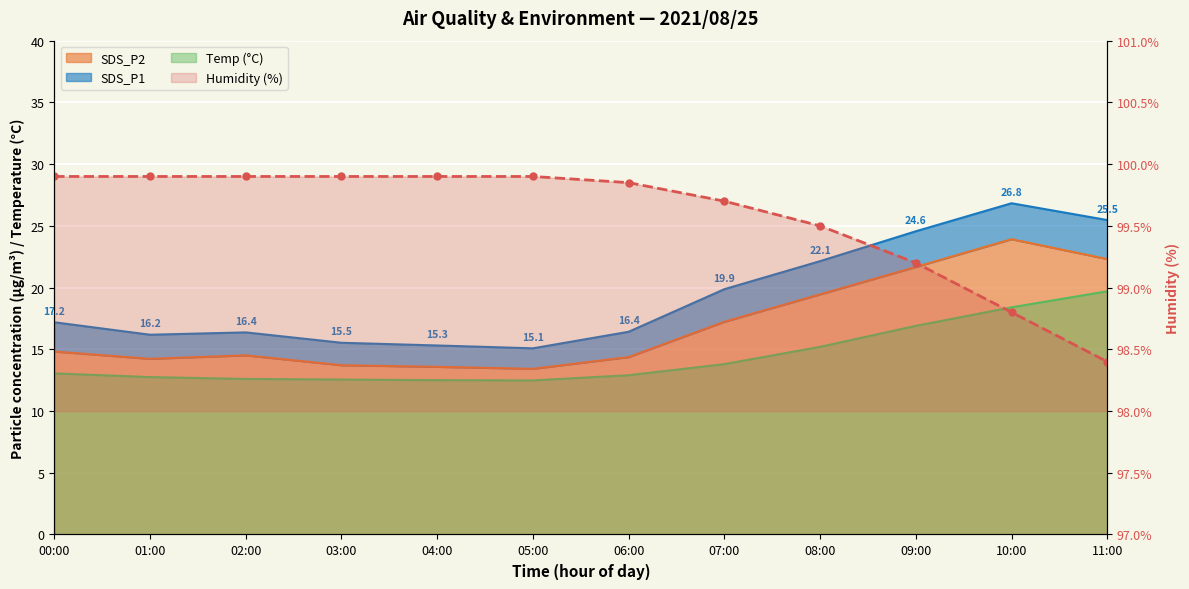

What is the greatest value displayed?

99.9